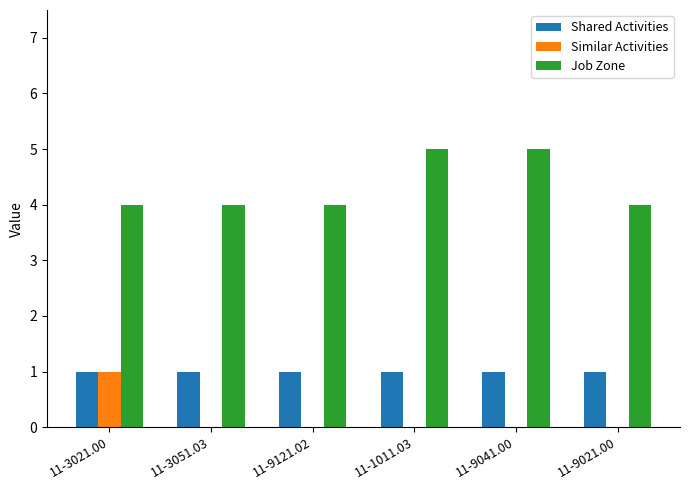

Is the value of Shared Activities at 11-9041.00 greater than the value of Job Zone at 11-3051.03?

No